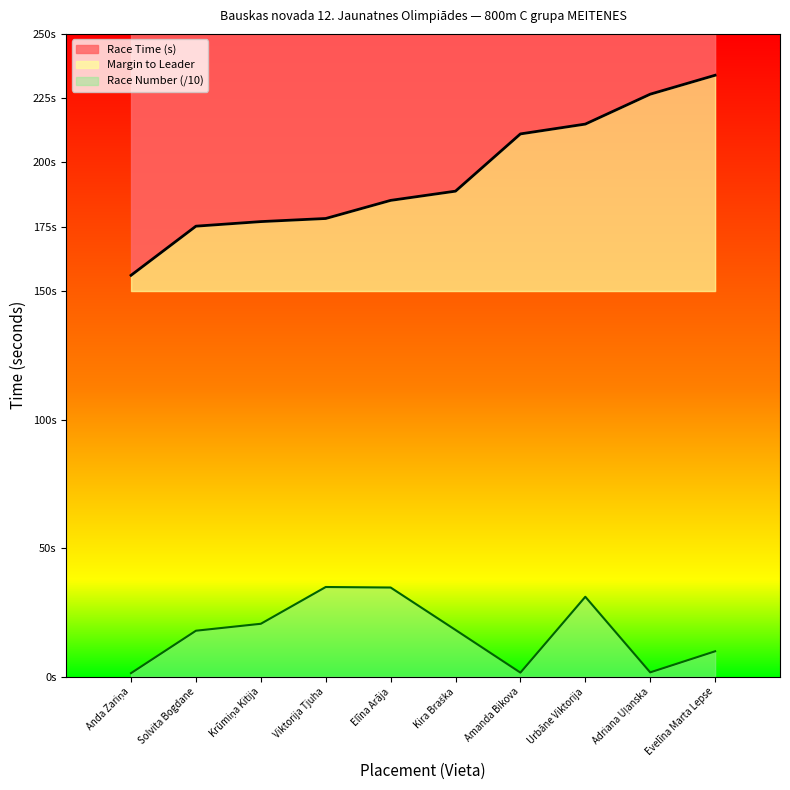

What is the sum of the values at Evelīna Marta Lepse and Viktorija Tjuha?

44.8